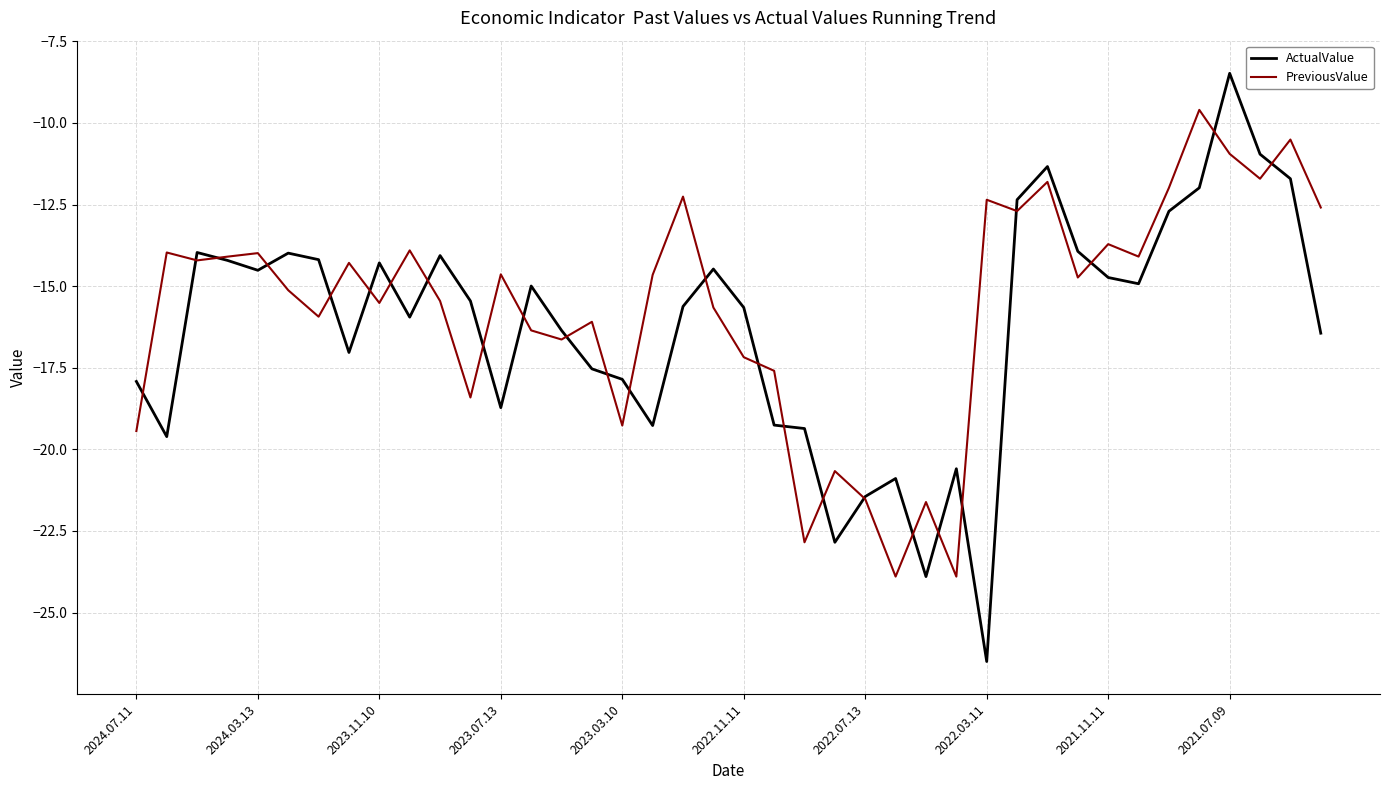

Which series has the widest spread of values?

ActualValue